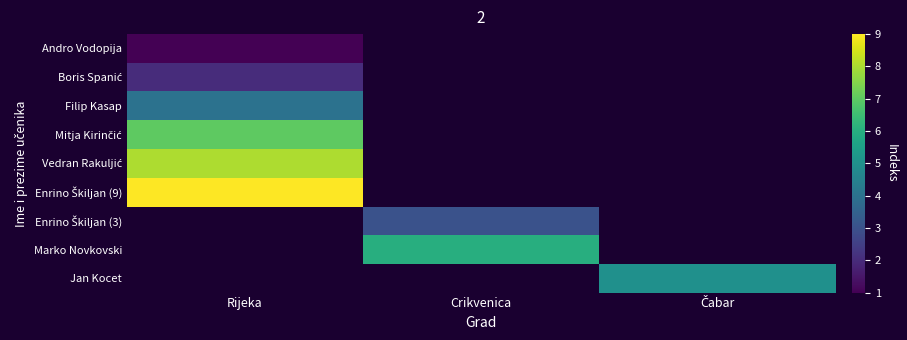

How many values in Enrino Škiljan (9) are above zero?

1